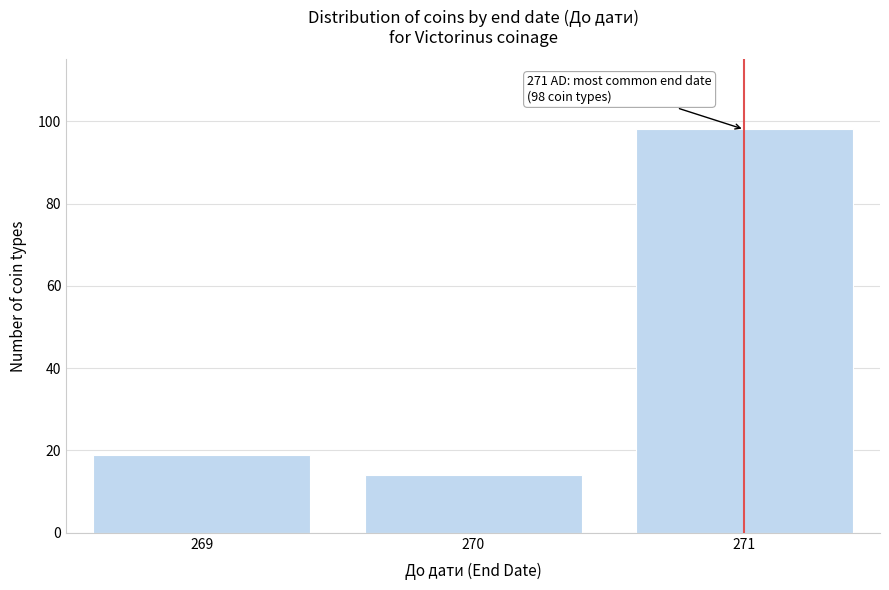

Reading left to right, what are all the values shown in this chart?

269=19	270=14	271=98